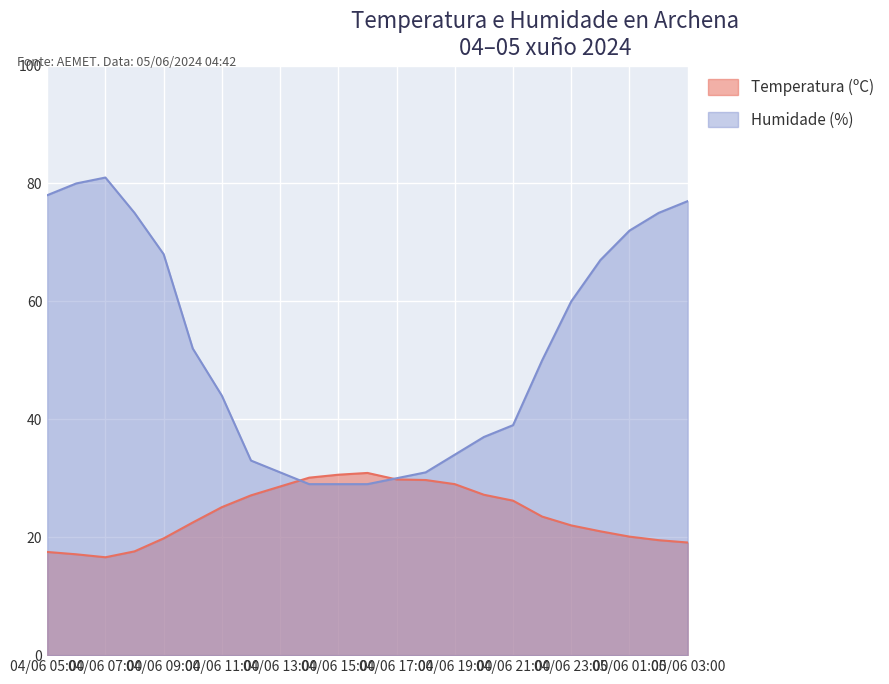

True or false: Humidade (%) has a value of 51.3 at 04/06 21:00.

False